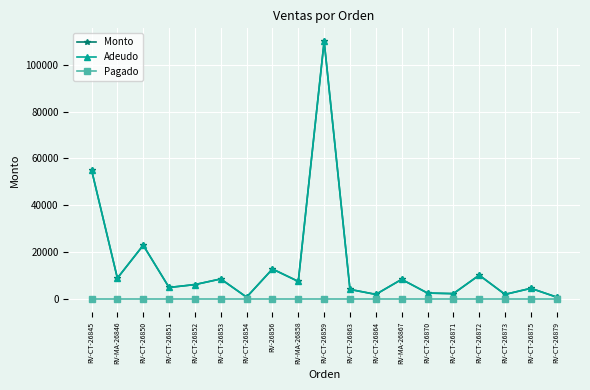

The Monto series shows 4590.0 at RV-CT-26875. True or false?

True